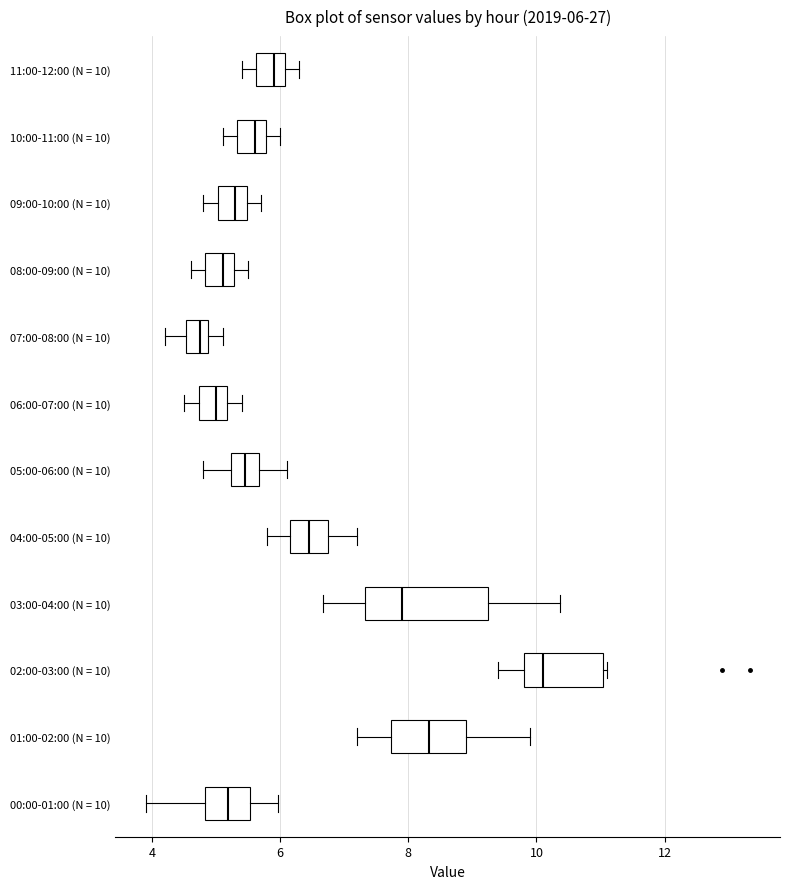

Which box's median line is the furthest to the right?

02:00-03:00 (N = 10)